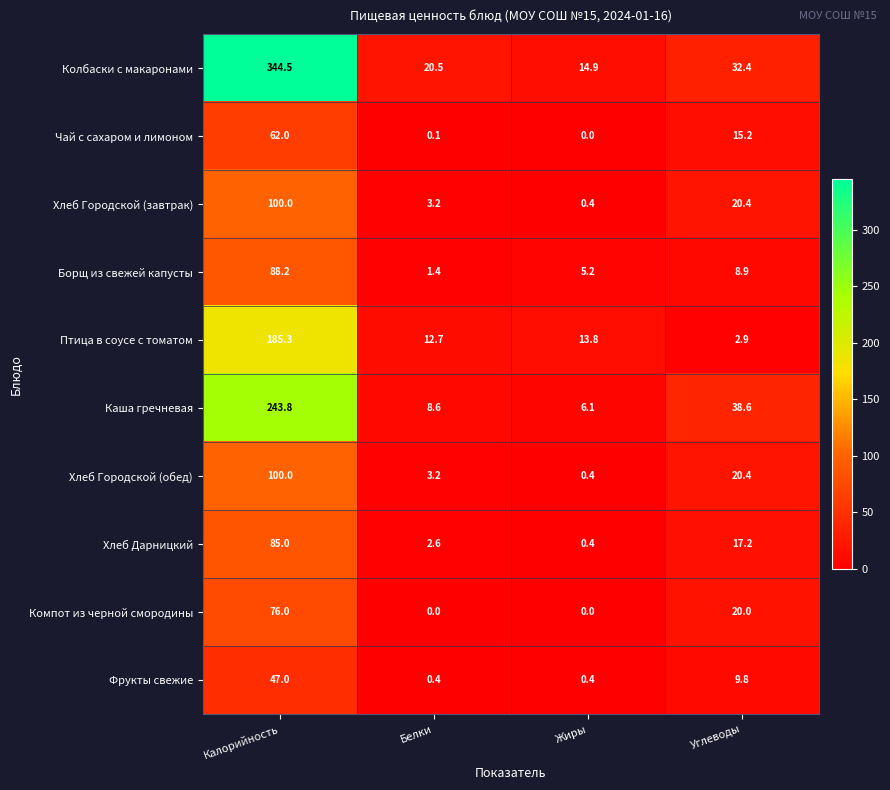

Read the Борщ из свежей капусты value at Углеводы.

8.9